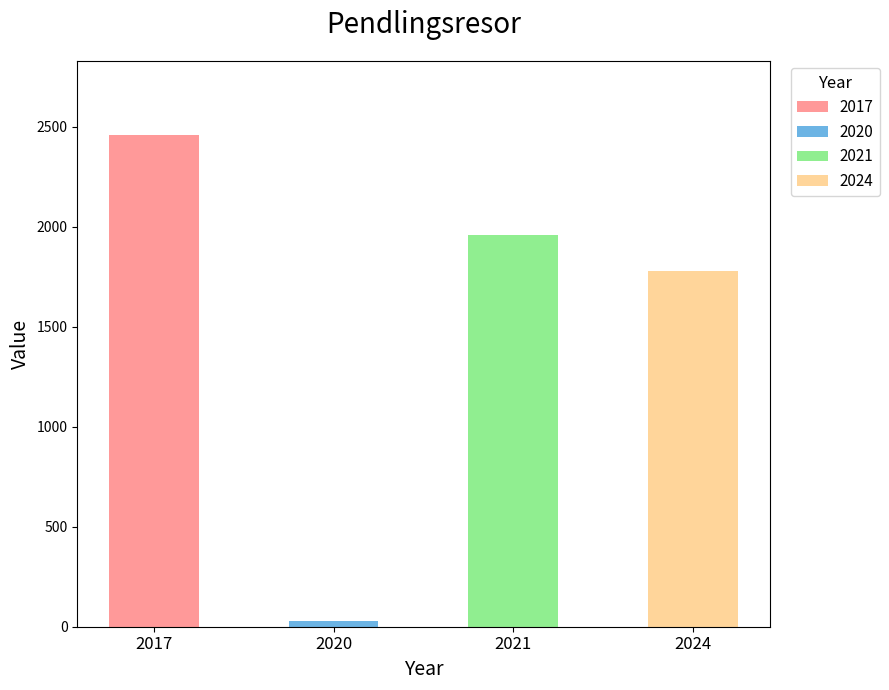

Does the chart contain any negative values?

No